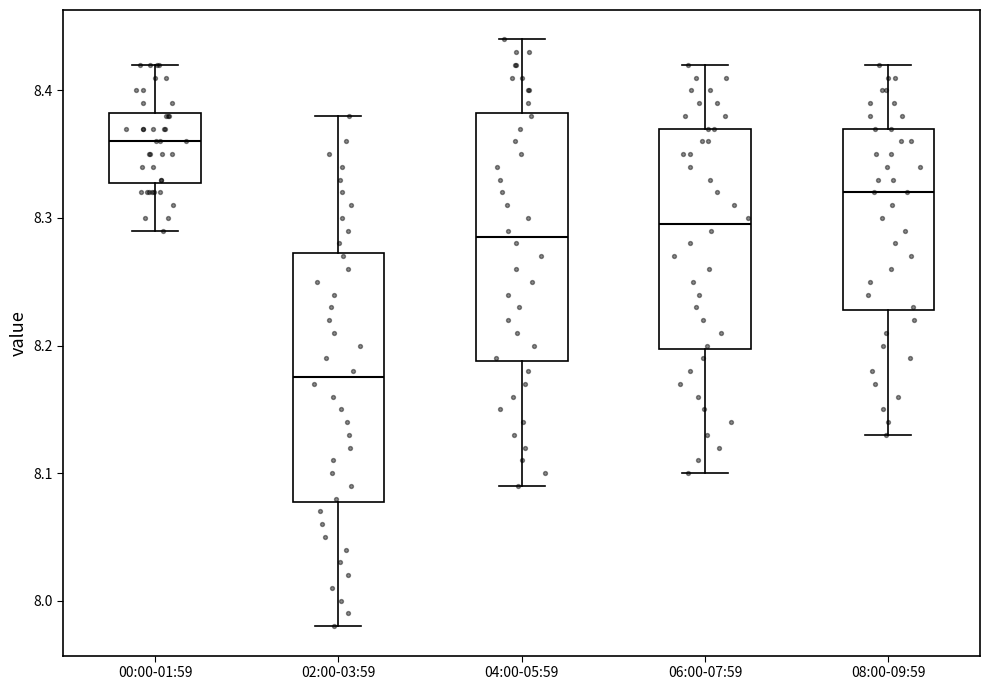

Reading left to right, read every box against the y-axis: the position of its median line, the range the box covers, and the ends of its whiskers. The values are not printed on the chart, so give them approximately, as read against the axis.

00:00-01:59: median 8.36, box 8.33 to 8.38, whiskers 8.29 to 8.42
02:00-03:59: median 8.18, box 8.08 to 8.27, whiskers 7.98 to 8.38
04:00-05:59: median 8.29, box 8.19 to 8.38, whiskers 8.09 to 8.44
06:00-07:59: median 8.30, box 8.20 to 8.37, whiskers 8.10 to 8.42
08:00-09:59: median 8.32, box 8.23 to 8.37, whiskers 8.13 to 8.42